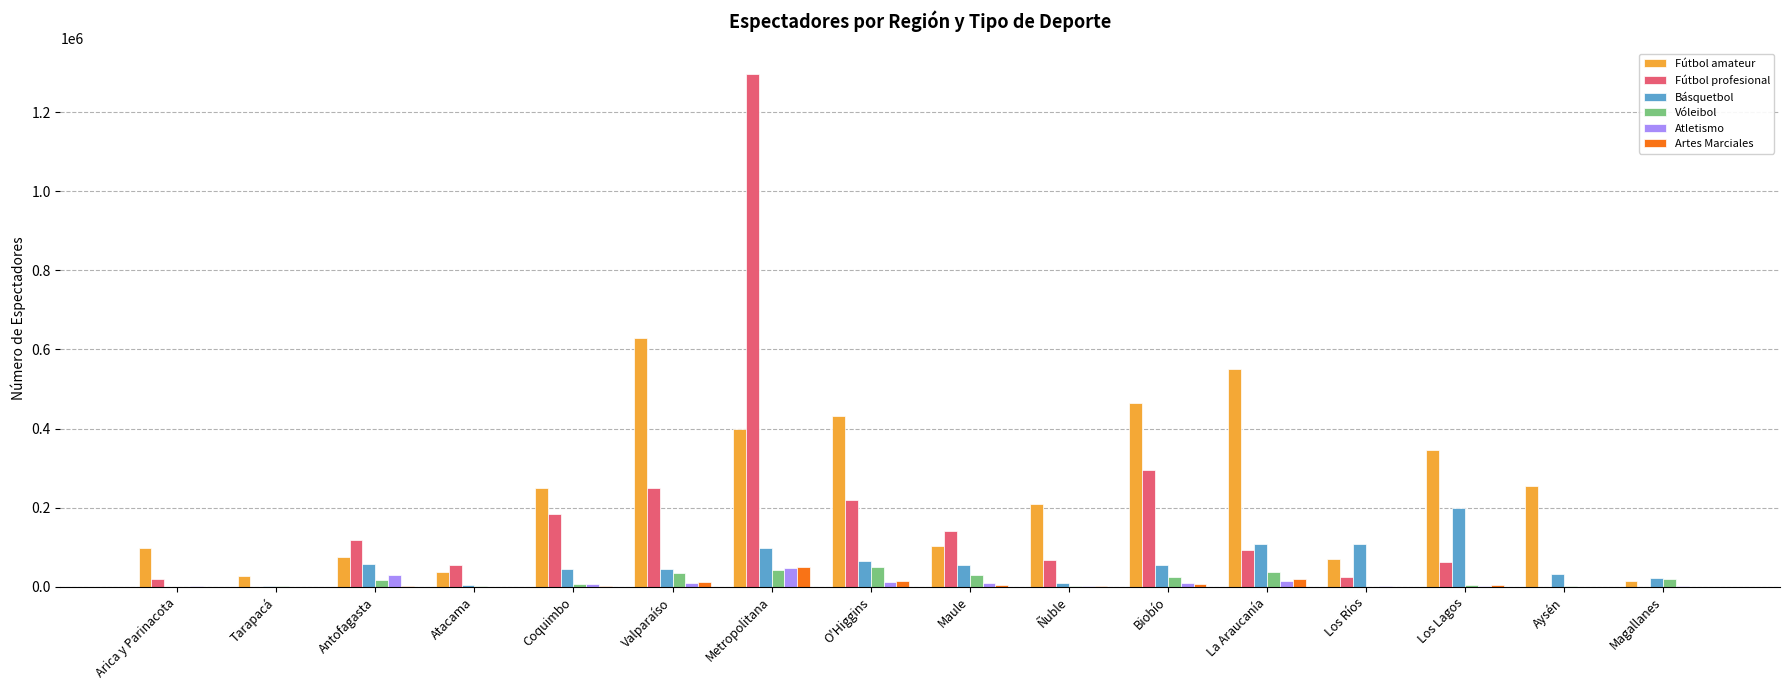

How many distinct data groups are displayed?

6